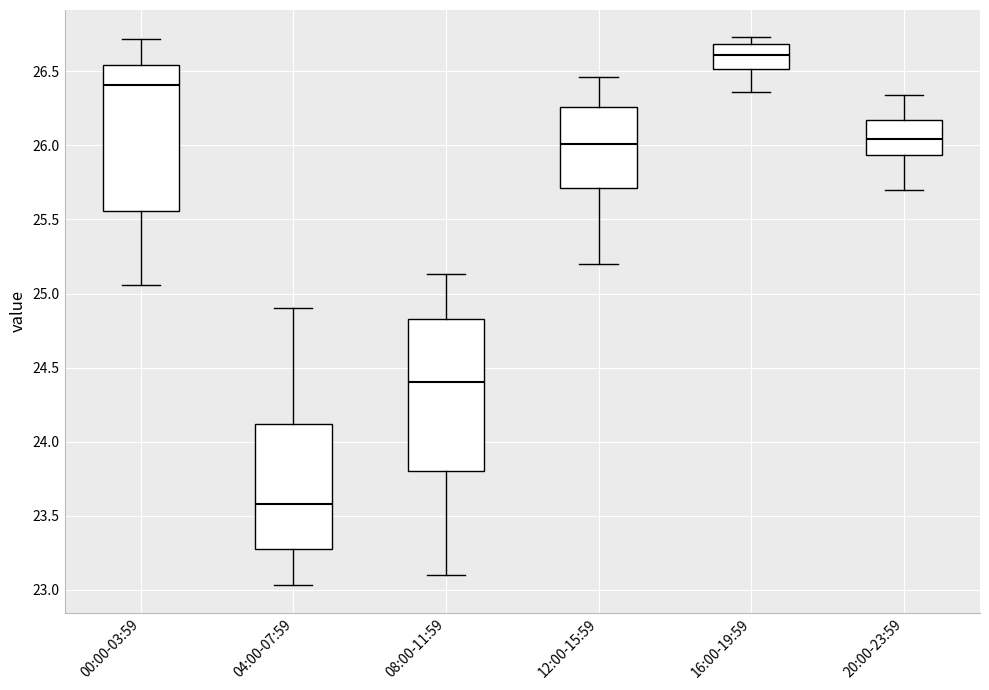

Where does the upper whisker of the box for 04:00-07:59 end on the y-axis? The values are not printed on the chart, so give them approximately, as read against the axis.

24.90